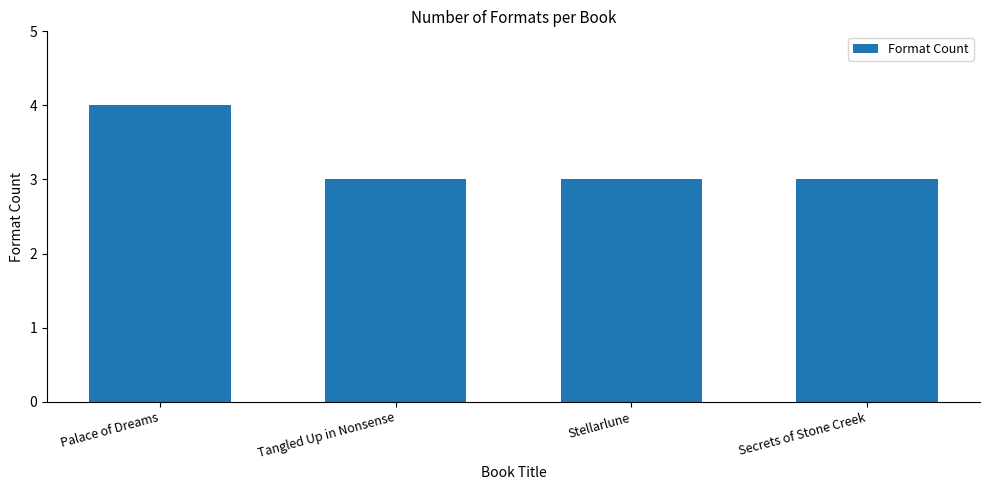

What is the label of the 1st bar from the right?

Secrets of Stone Creek